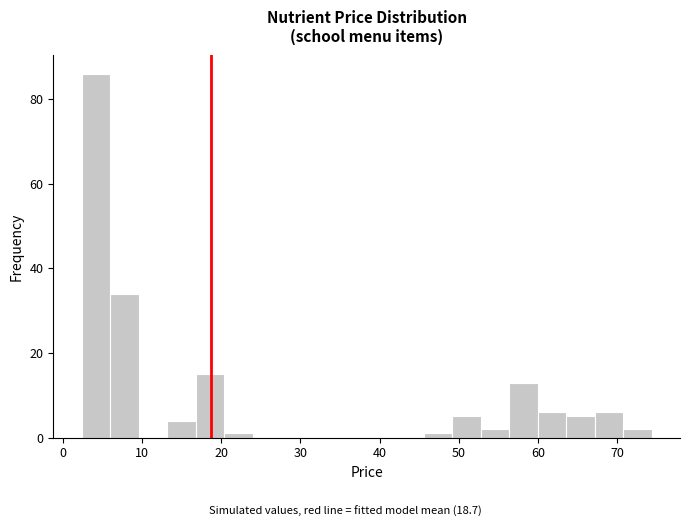

Around what value on the x-axis is the tallest bar? Give the approximate position of its centre, as read against the axis.

4